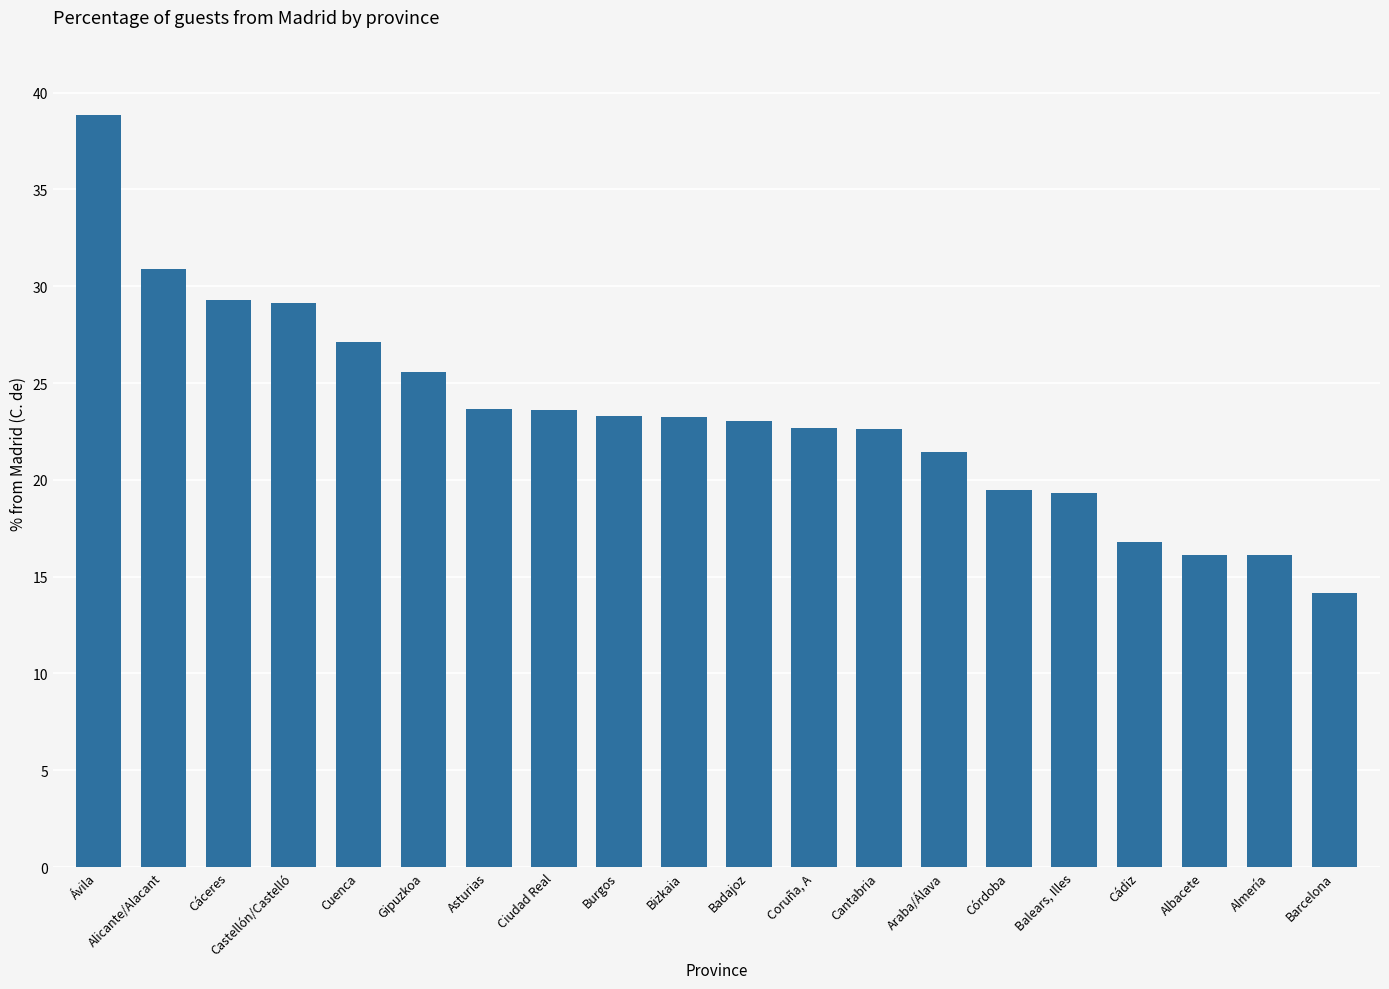

What is the average value?

23.3